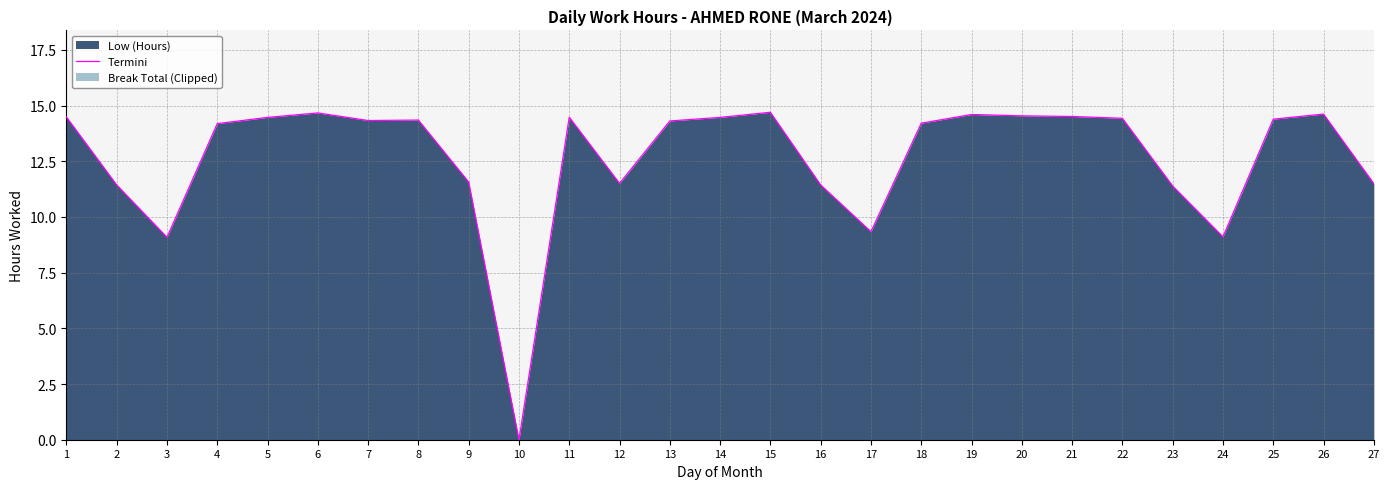

True or false: the data shows 4.3 at 24.

False